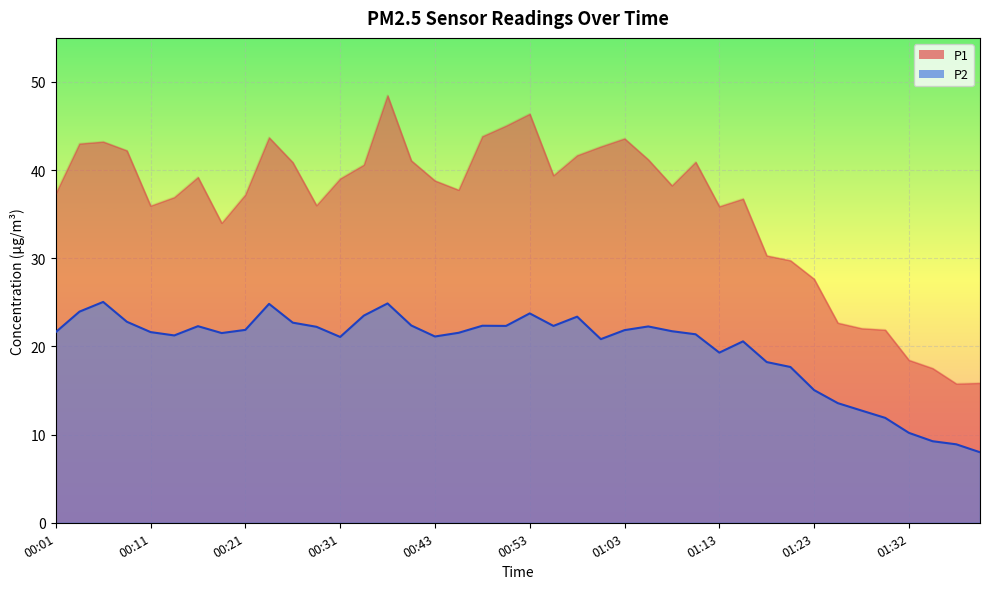

True or false: P2 and P1 intersect in this chart.

False